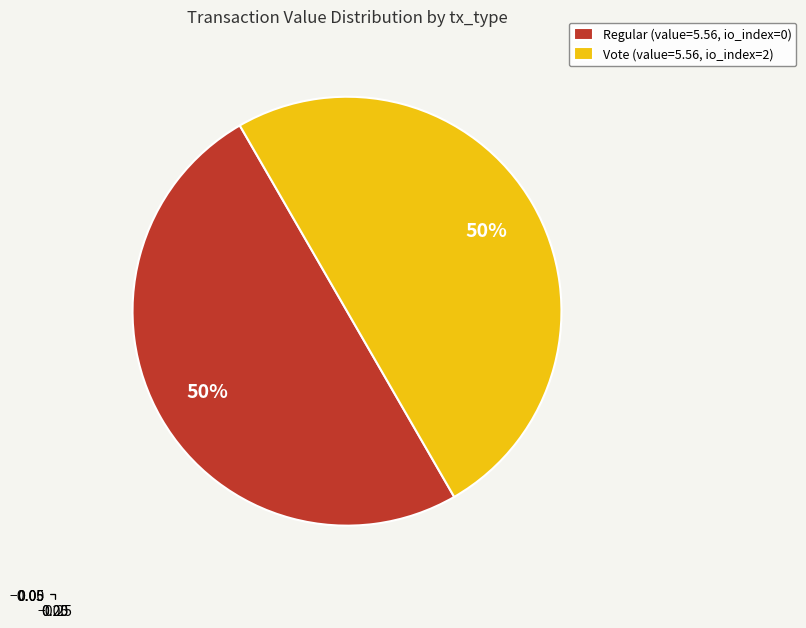

To the nearest percent, what is the average slice percentage?

50%